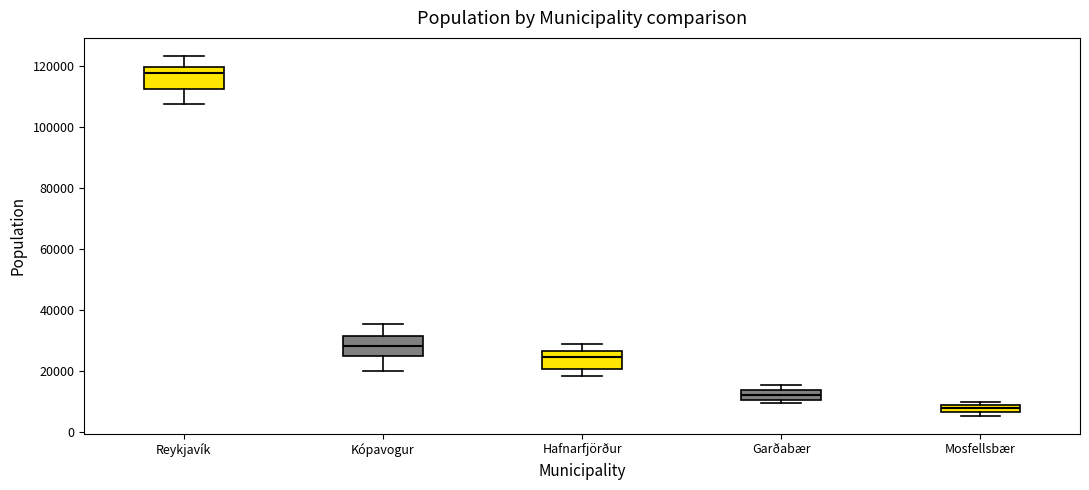

Which box's median line is the highest?

Reykjavík